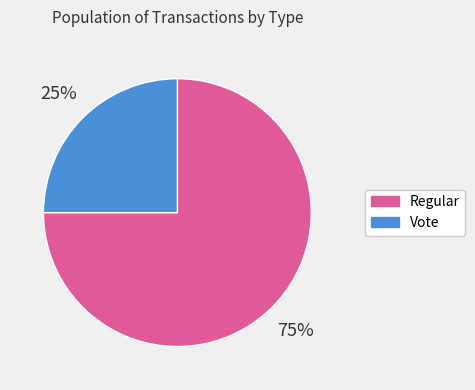

To the nearest percent, what portion does Vote represent?

25%